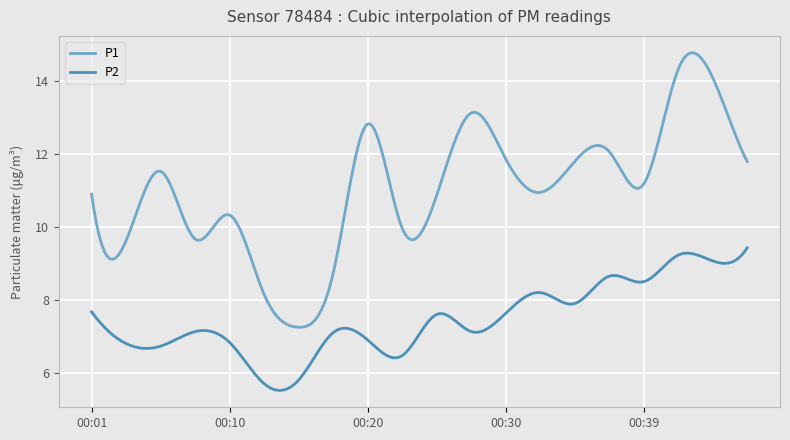

How many lines are shown in the chart?

2